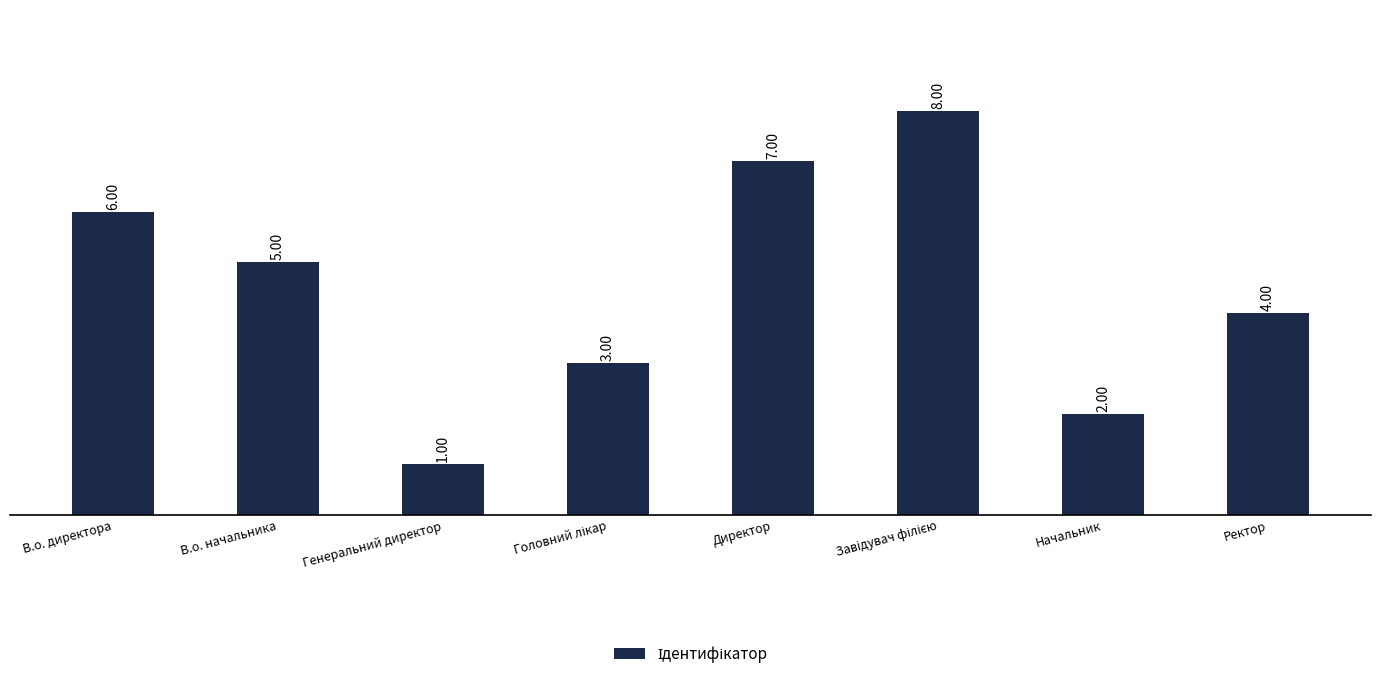

What is the difference between the second highest and second lowest values?

5